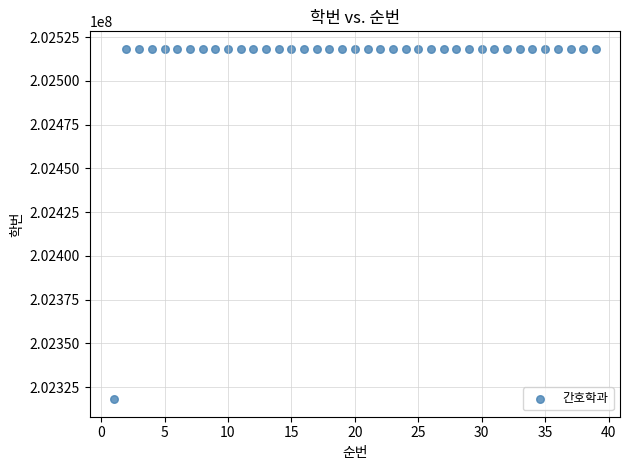

What is the range of X values (max minus min)?

38